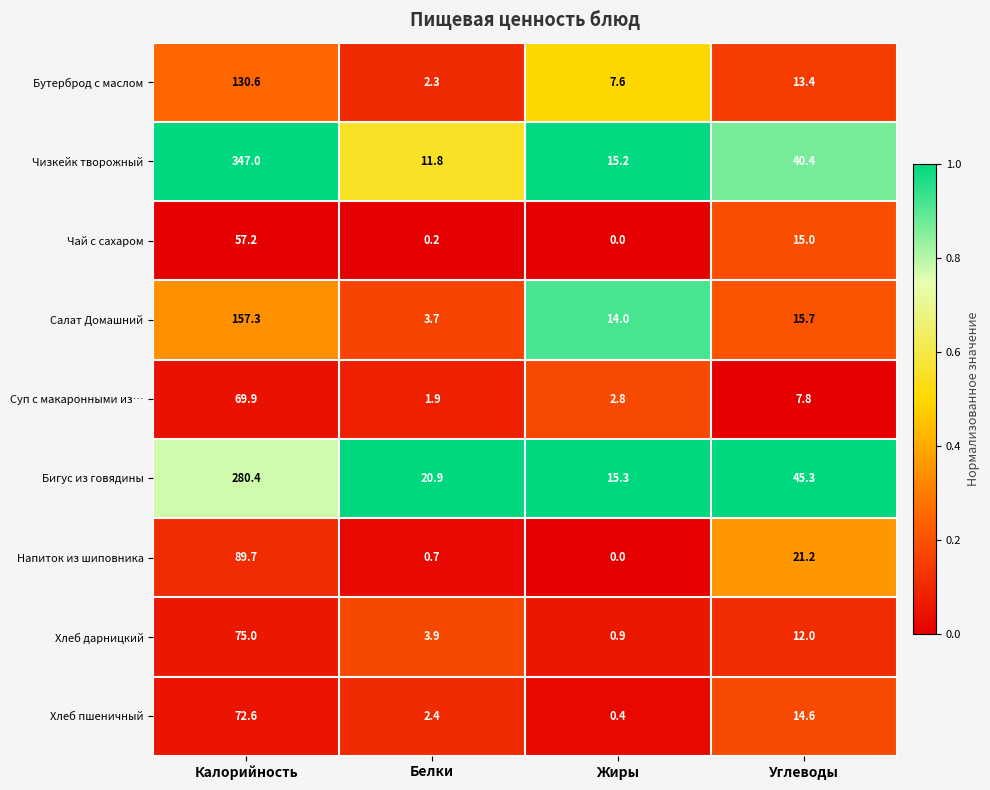

At how many categories does at least one series exceed 0?

4